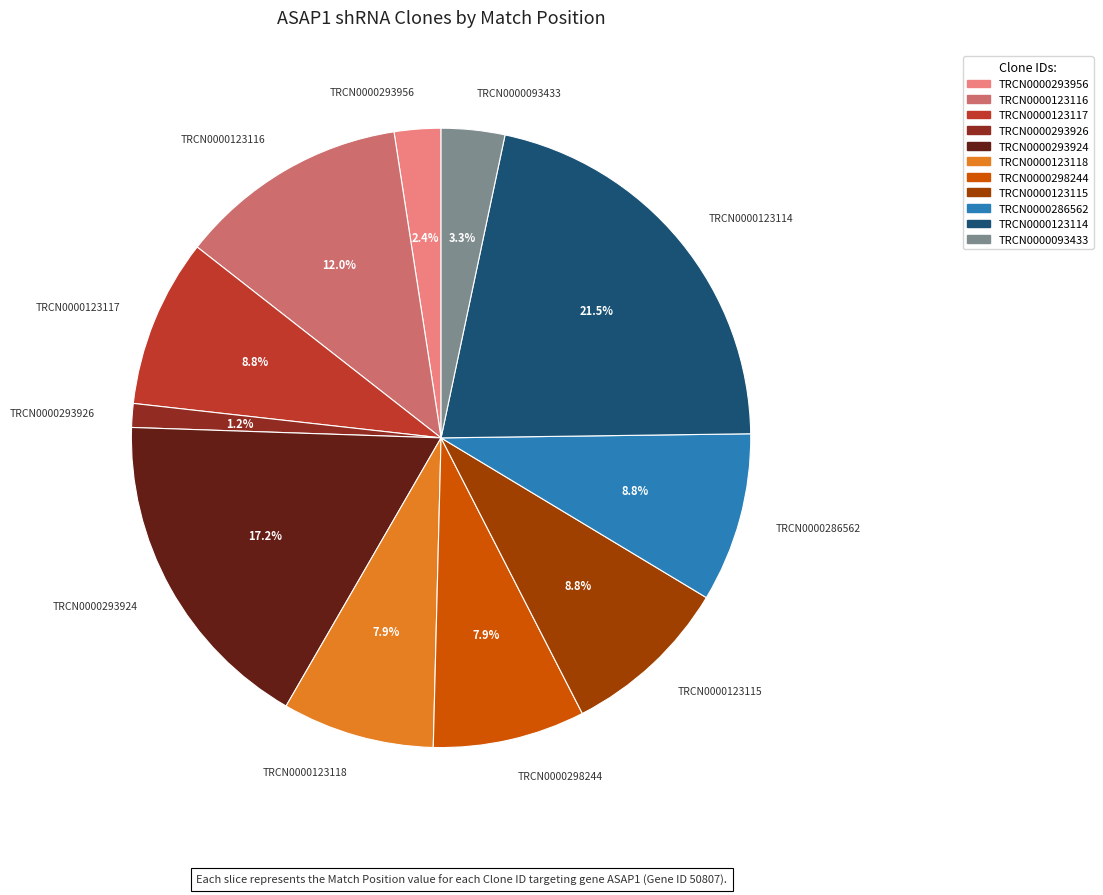

Is the sum of TRCN0000123118 and TRCN0000123115 greater than half?

No